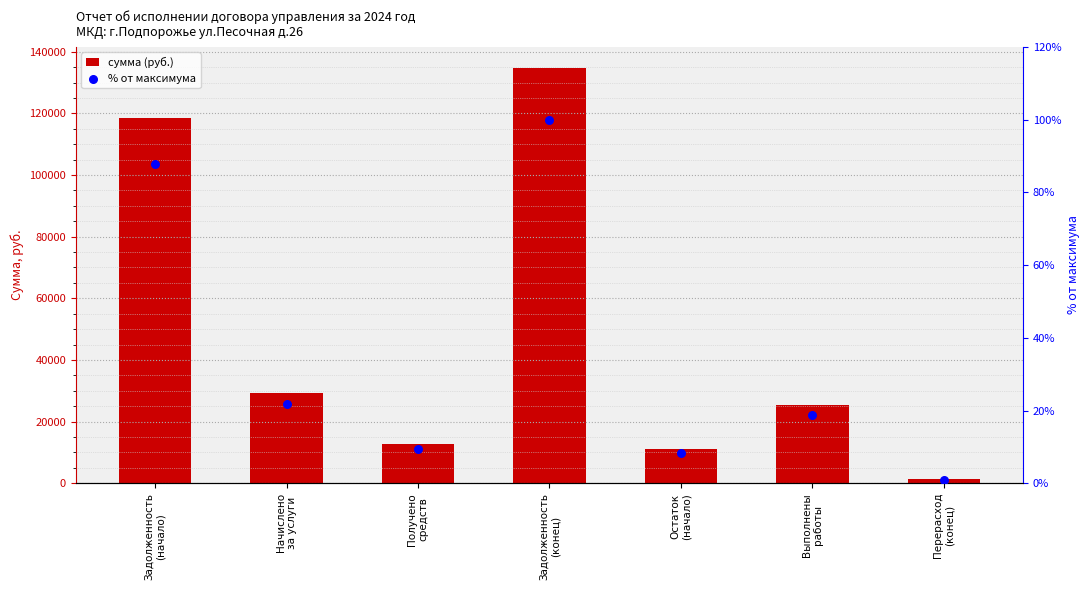

Which series has the widest spread of Y values?

col_2